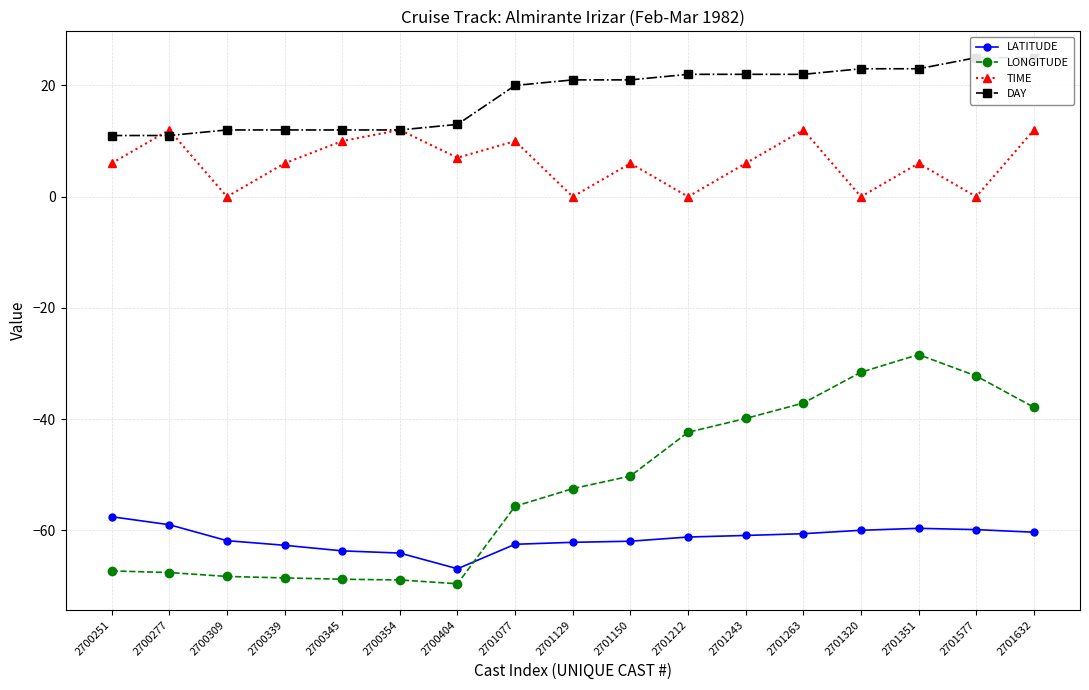

How many intersections are there between DAY and TIME?

2